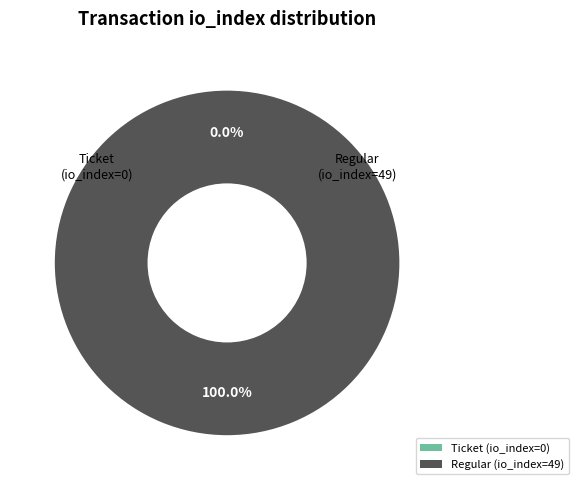

Is it true that Regular (io_index=49) is 100% of the pie?

True